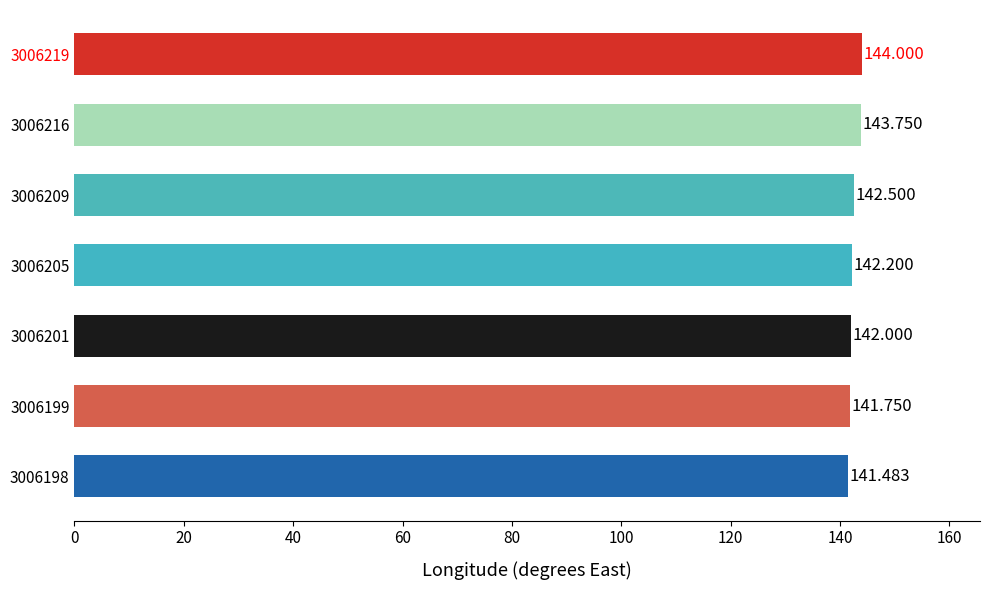

How many data points does each series have?

7